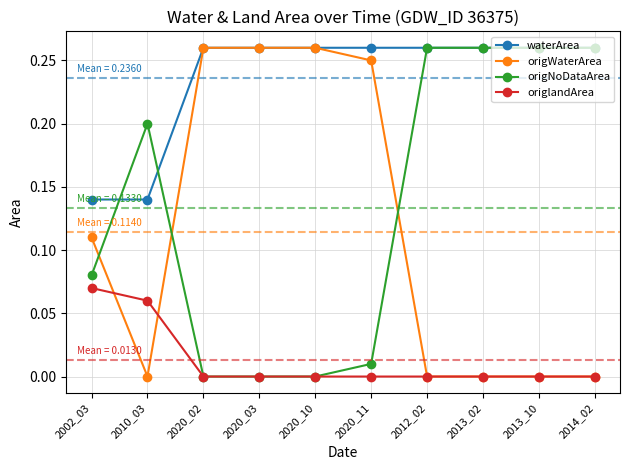

True or false: origlandArea and origWaterArea intersect in this chart.

True